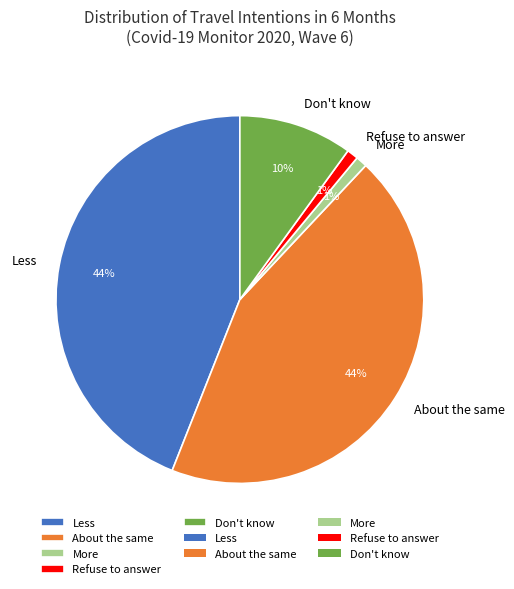

How many segments does this pie chart have?

5